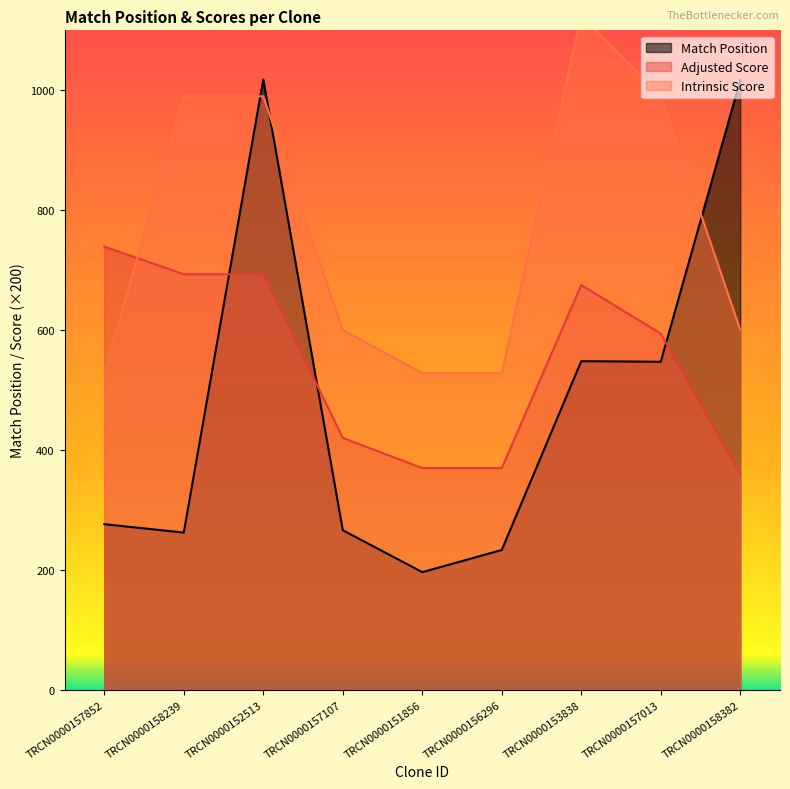

Where do Match Position and Intrinsic Score first cross each other?

TRCN0000158239 and TRCN0000152513